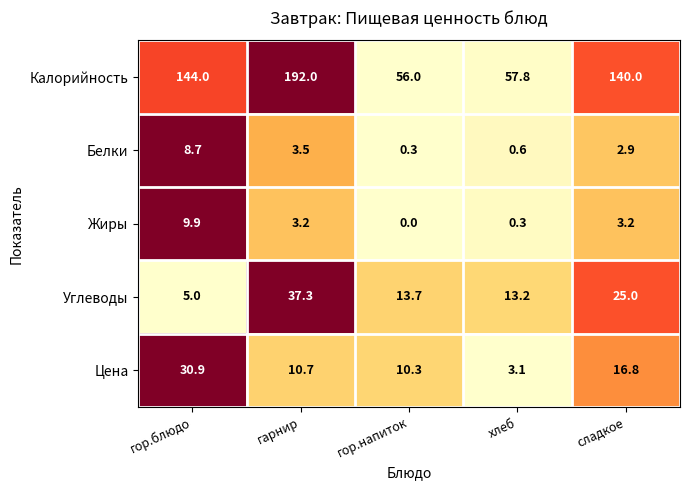

Rank the series by their maximum value, from highest to lowest.

Калорийность, Углеводы, Цена, Жиры, Белки